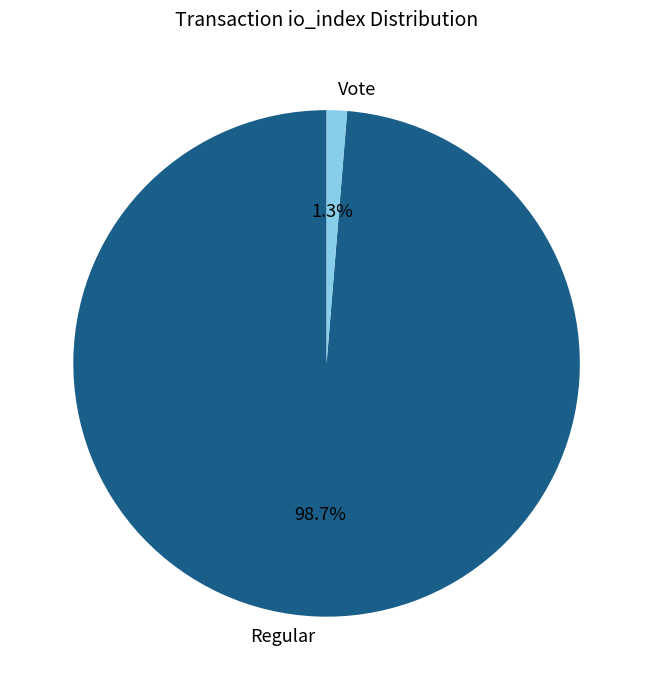

Which has a higher value, Regular or Vote?

Regular